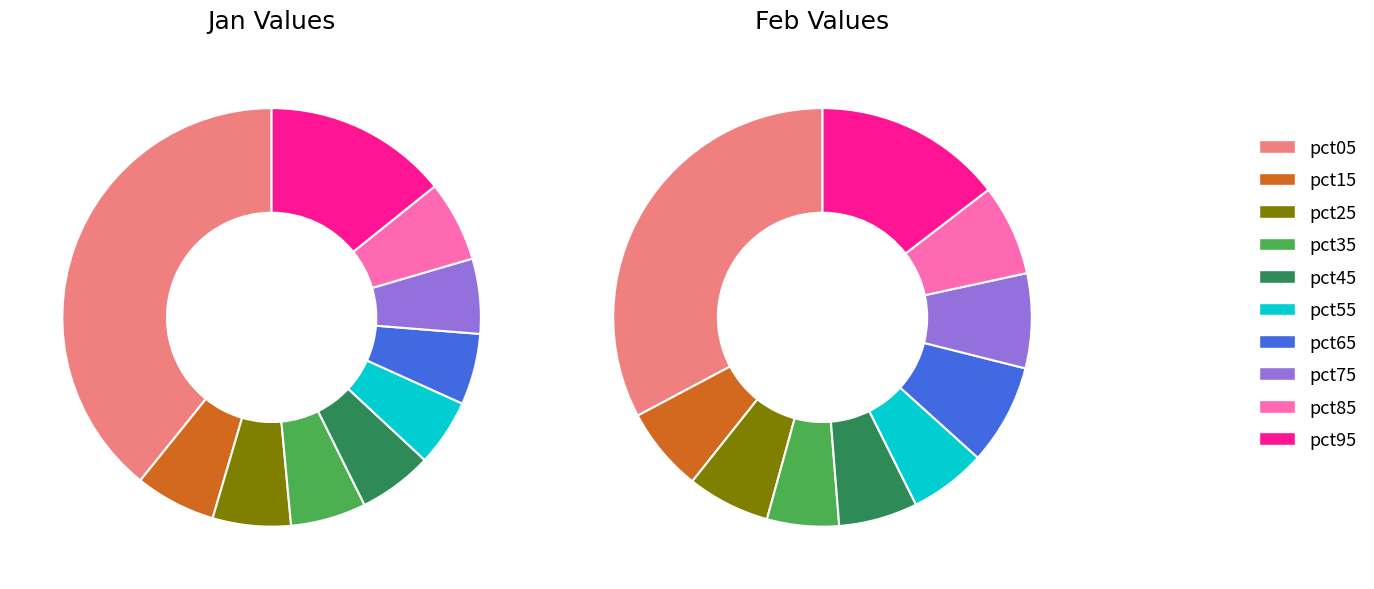

Between pct65 and pct25, which is larger?

pct25